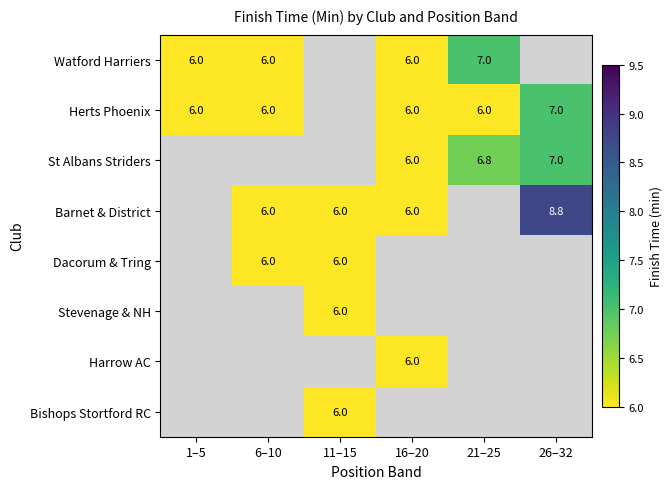

The Herts Phoenix series shows 6.0 at 21–25. True or false?

True